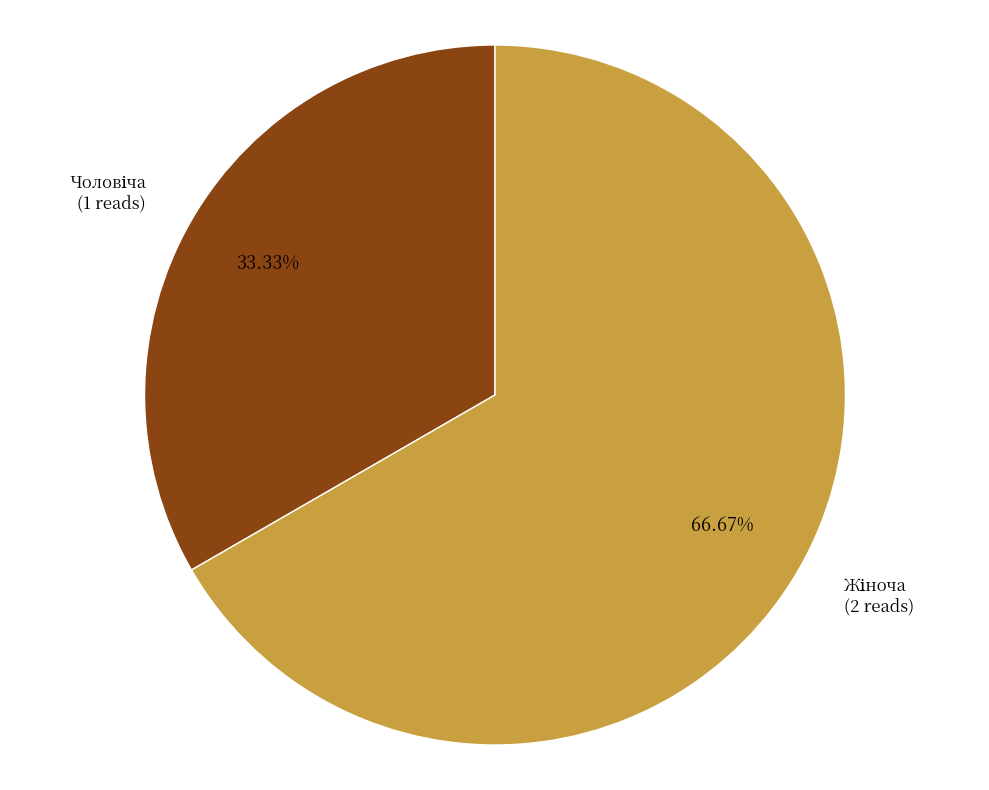

Does any single category account for the majority?

Yes